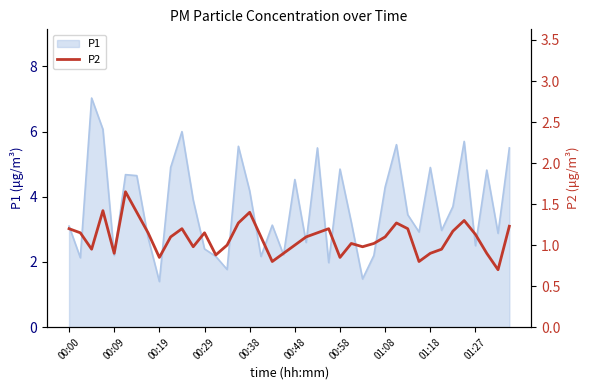

What is the minimum value for P1?

1.4